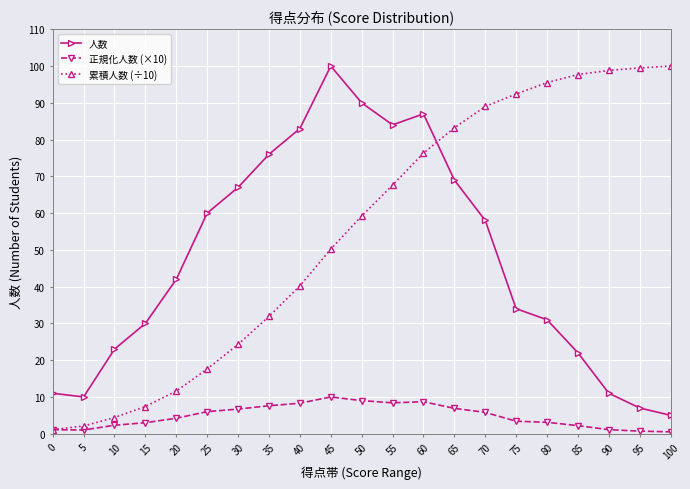

What is the difference between the second highest and minimum values in the 人数 series?

85.0